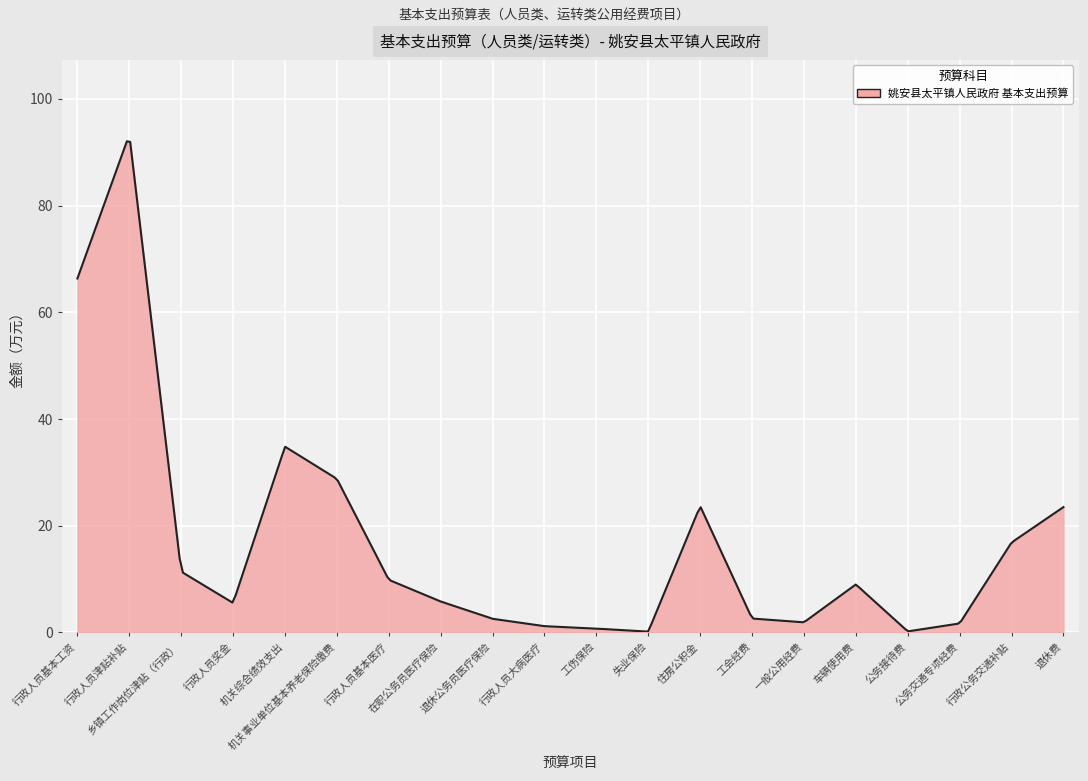

What is the difference between the maximum and minimum values?

91.9